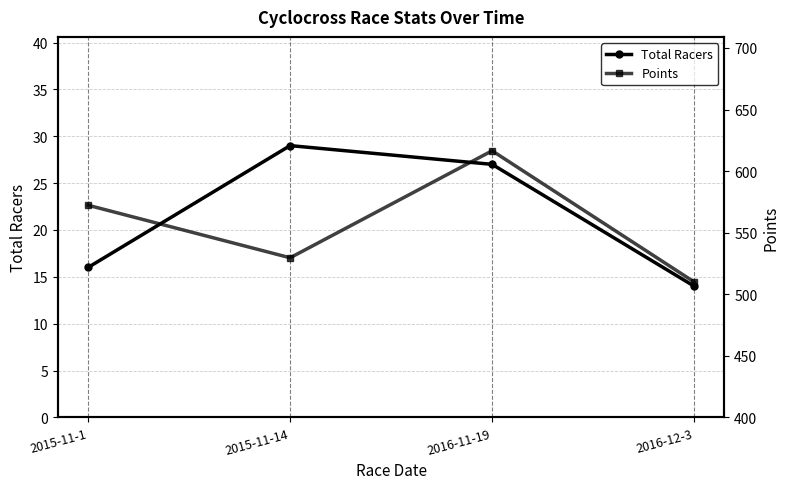

What is the difference between the Total Racers values at 2015-11-14 and 2016-12-3?

15